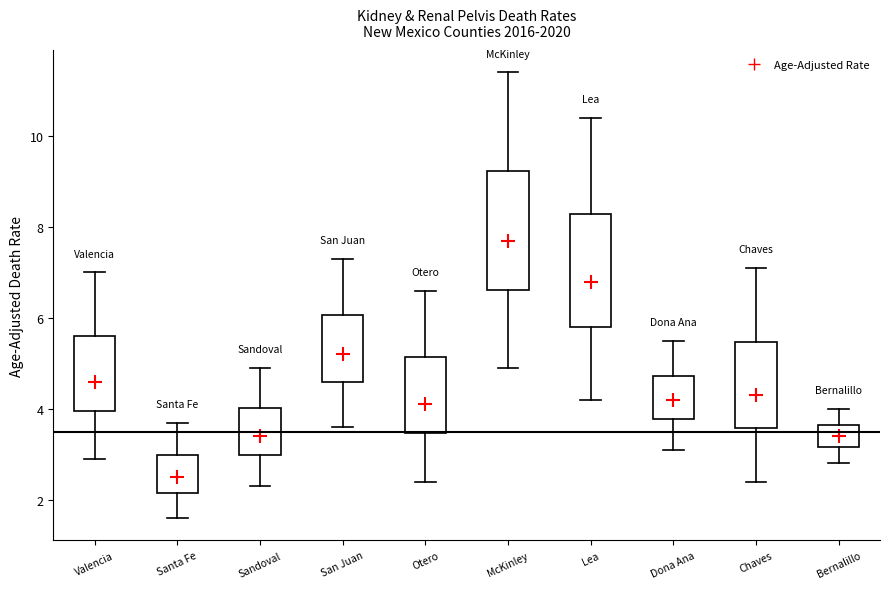

Reading left to right, read every box against the y-axis: the position of its median line, the range the box covers, and the ends of its whiskers. The values are not printed on the chart, so give them approximately, as read against the axis.

Valencia: median 4.6, box 4.0 to 5.6, whiskers 3.0 to 7.0
Santa Fe: median 2.6, box 2.2 to 3.0, whiskers 1.6 to 3.8
Sandoval: median 3.4, box 3.0 to 4.0, whiskers 2.4 to 5.0
San Juan: median 5.2, box 4.6 to 6.0, whiskers 3.6 to 7.4
Otero: median 4.2, box 3.4 to 5.2, whiskers 2.4 to 6.6
McKinley: median 7.8, box 6.6 to 9.2, whiskers 5.0 to 11.4
Lea: median 6.8, box 5.8 to 8.2, whiskers 4.2 to 10.4
Dona Ana: median 4.2, box 3.8 to 4.8, whiskers 3.2 to 5.6
Chaves: median 4.4, box 3.6 to 5.4, whiskers 2.4 to 7.2
Bernalillo: median 3.4, box 3.2 to 3.6, whiskers 2.8 to 4.0